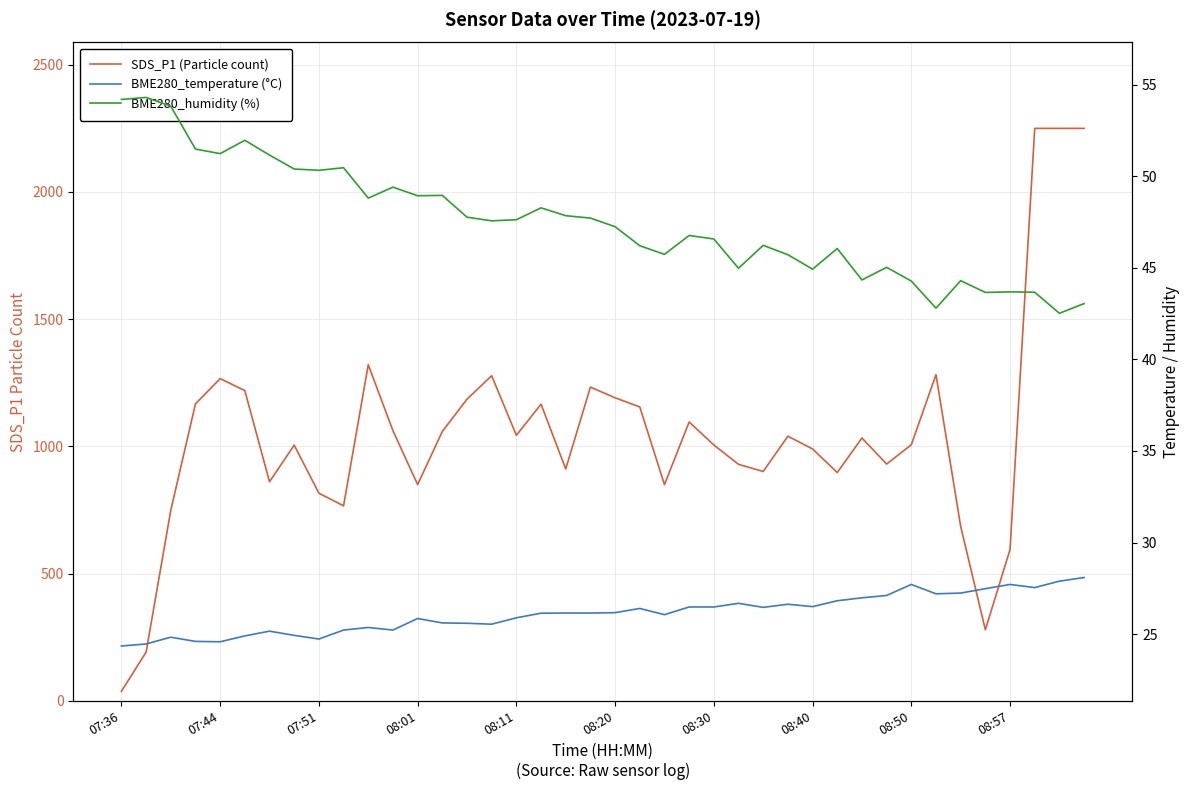

What is the approximate value of BME280_temperature (°C) at 08:30?

26.5